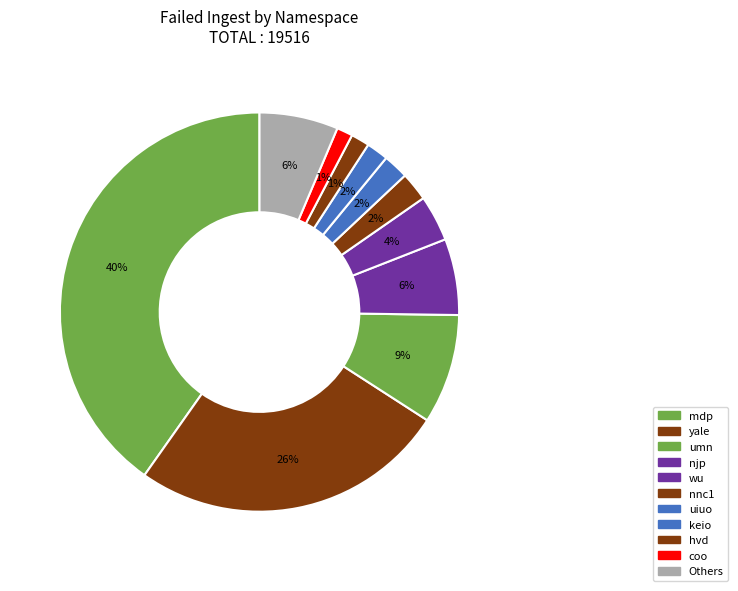

Count the number of slices in the pie.

11